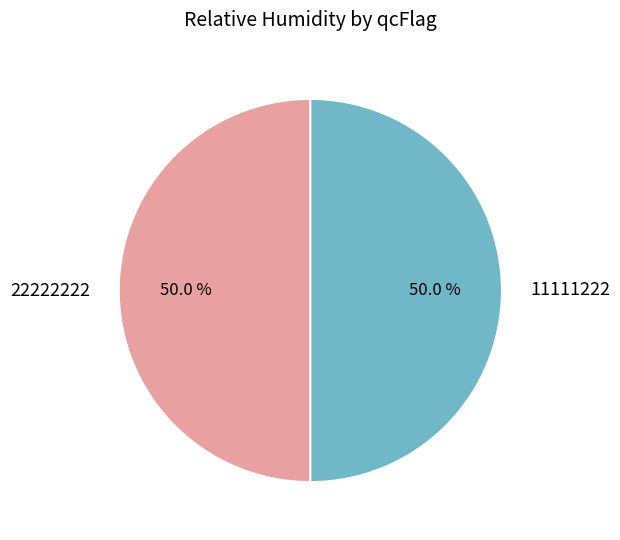

Approximately how many times larger is the value at 11111222 compared to 22222222?

1.0